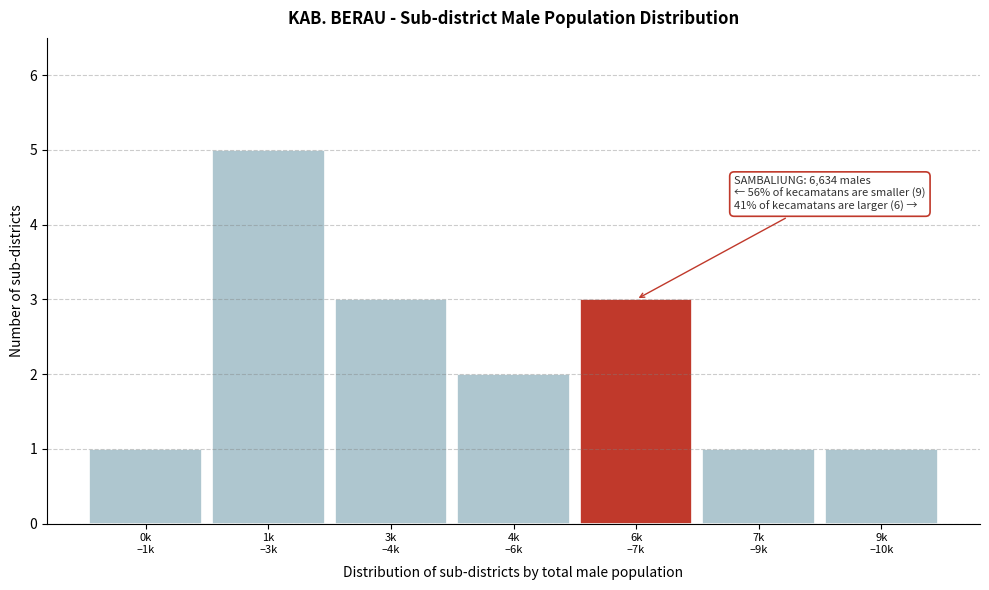

Reading left to right, list all the values displayed in this chart.

1	5	3	2	3	1	1